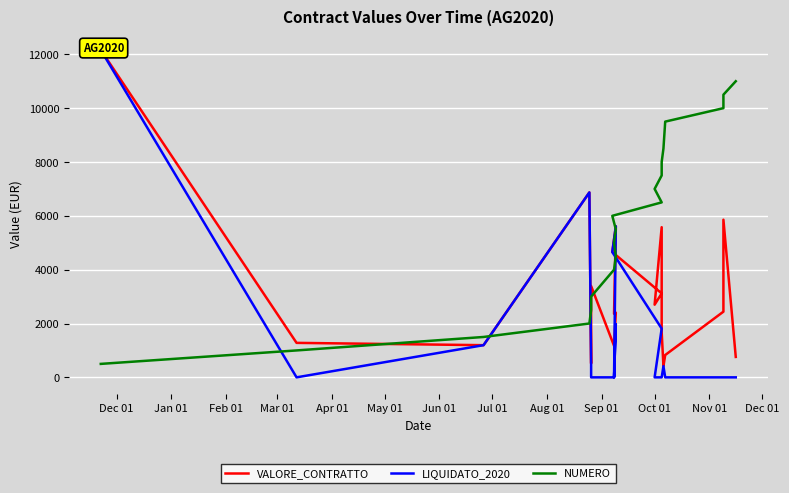

Which series has the largest total across all categories?

NUMERO